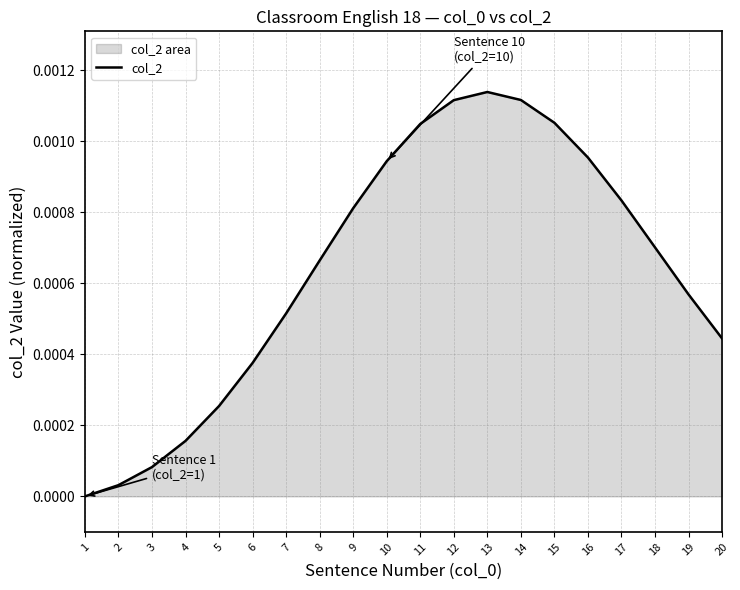

Reading left to right, extract all data points from this chart.

1=0.0	2=0.0	3=0.0	4=0.0	5=0.0	6=0.0	7=0.0	8=0.0	9=0.0	10=0.0	11=0.0	12=0.0	13=0.0	14=0.0	15=0.0	16=0.0	17=0.0	18=0.0	19=0.0	20=0.0